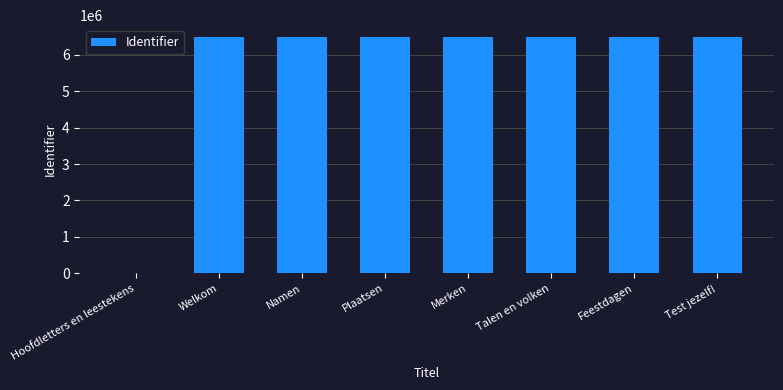

What is the sum of all values?

45452704